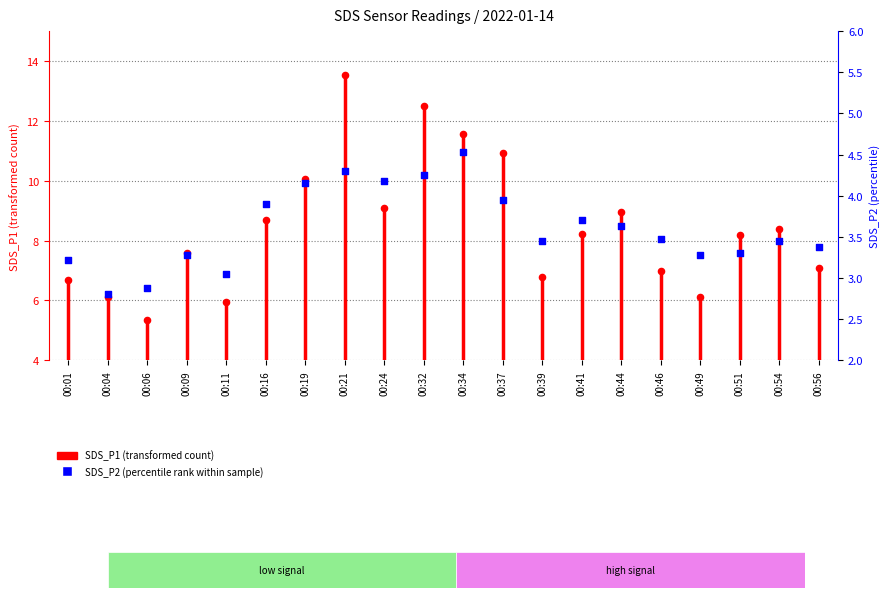

Which series has the widest spread of Y values?

SDS_P1